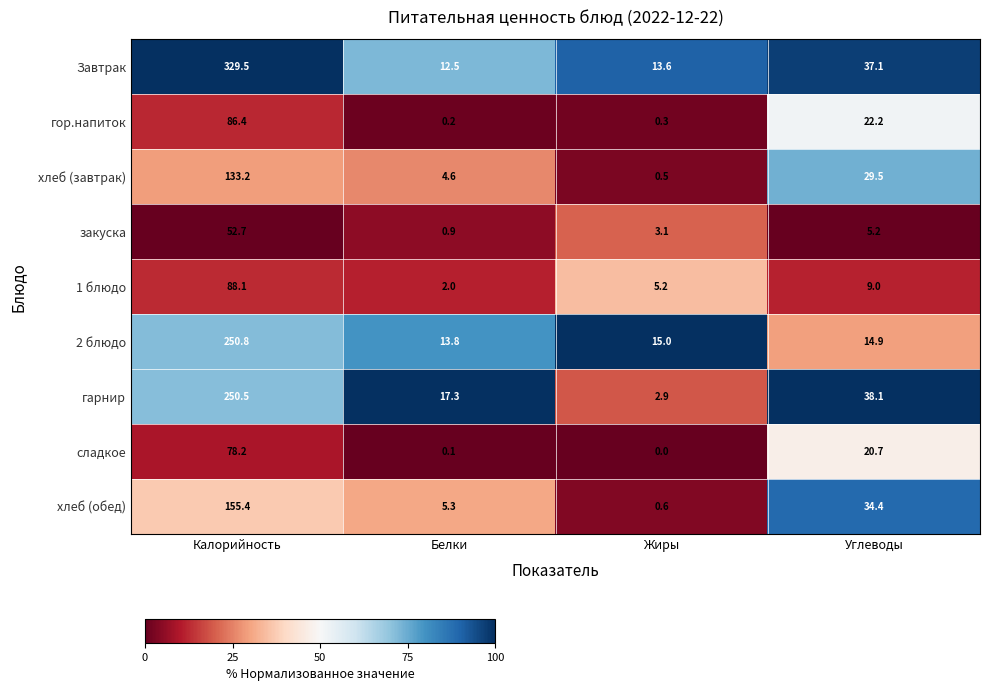

The value of хлеб (обед) at Углеводы is 34.4. True or false?

True